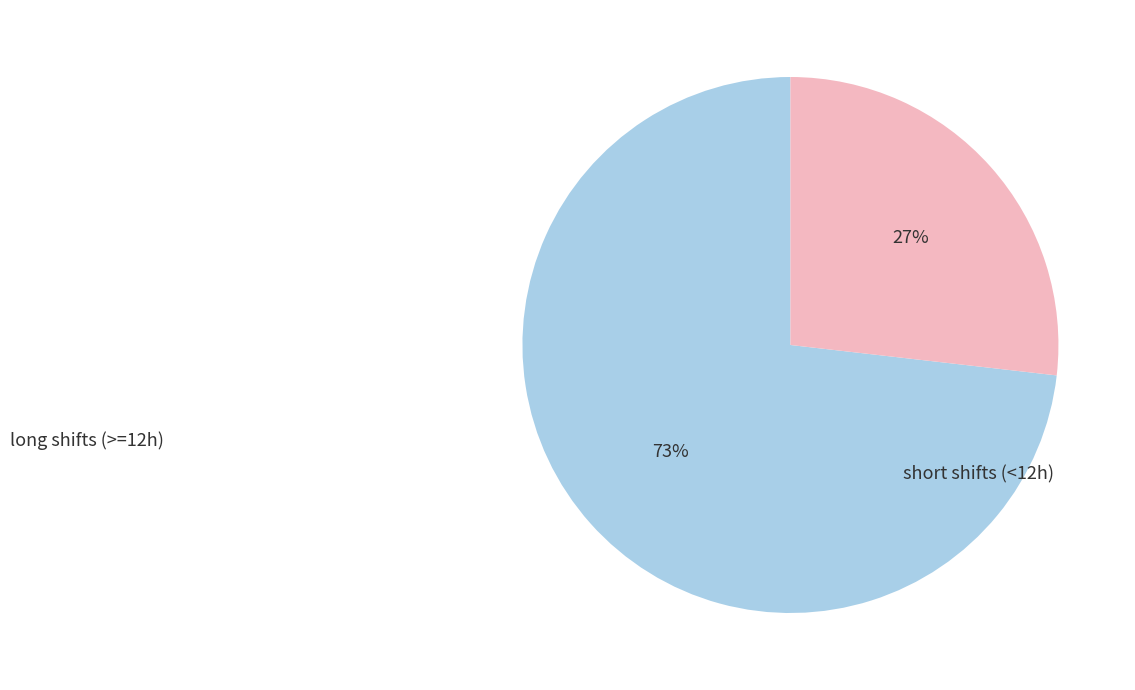

To the nearest percent, what is the average slice percentage?

50%